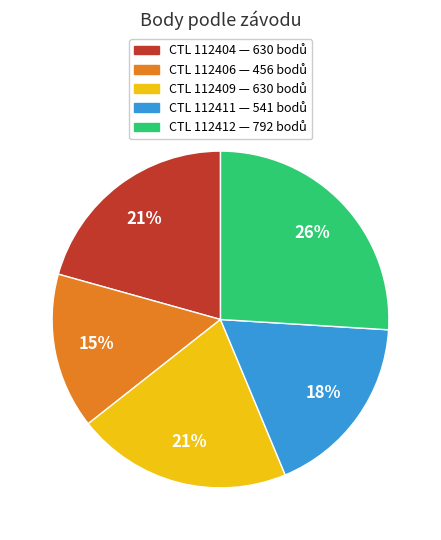

Does any single category account for the majority?

No